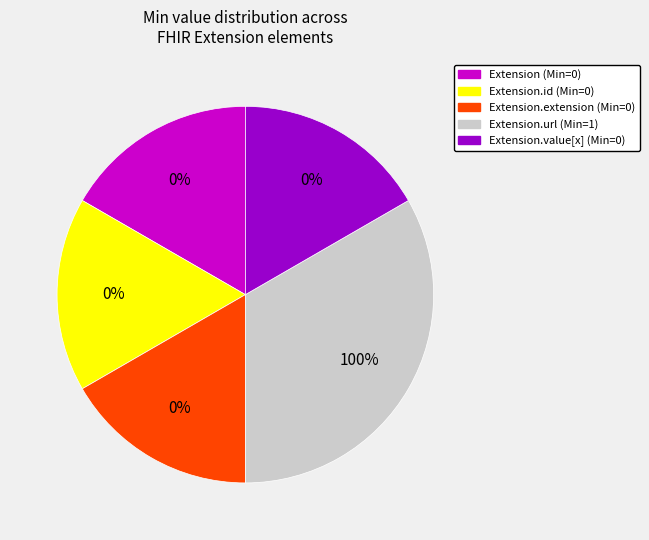

To the nearest percent, what is the average slice percentage?

20%